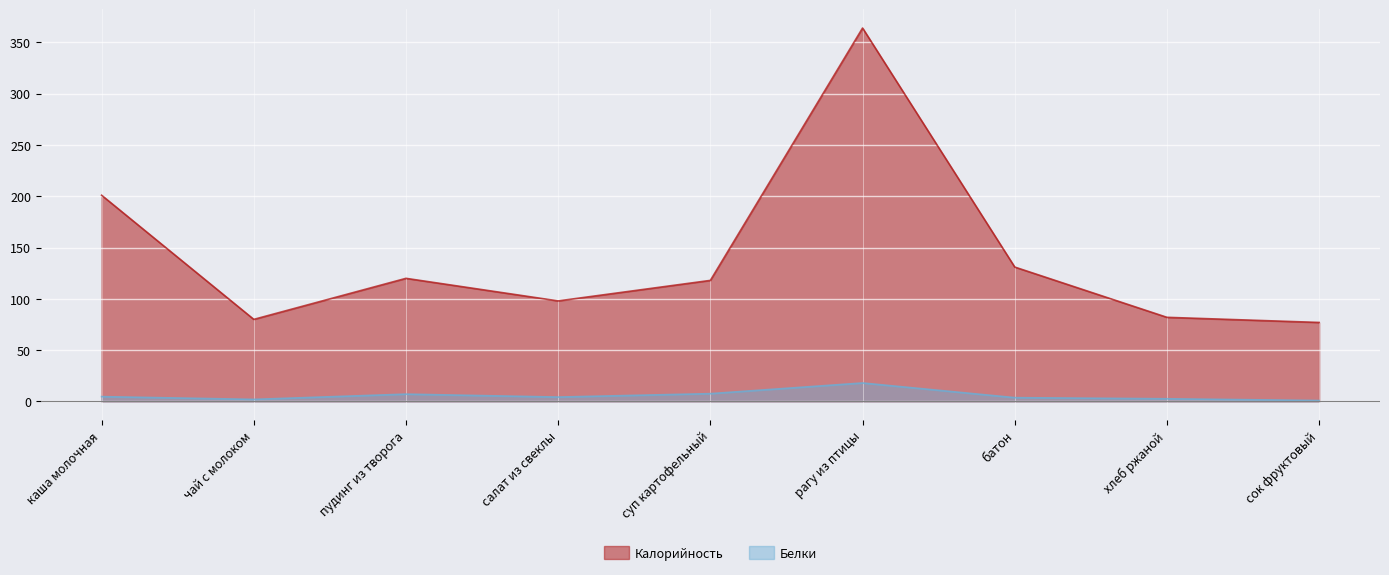

What are all the series names shown in the legend?

Калорийность, Белки